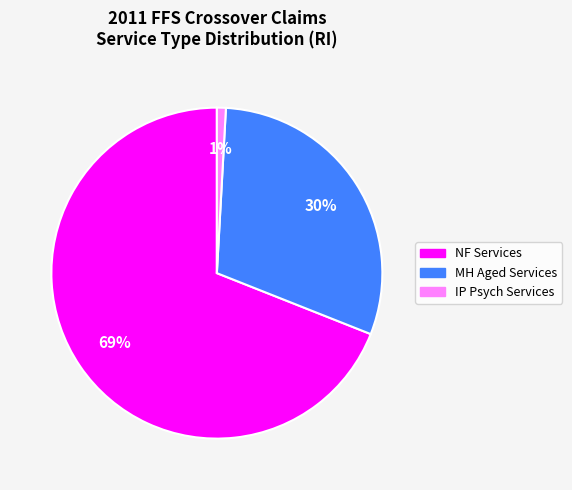

Is it true that IP Psych Services is 15% of the pie?

False